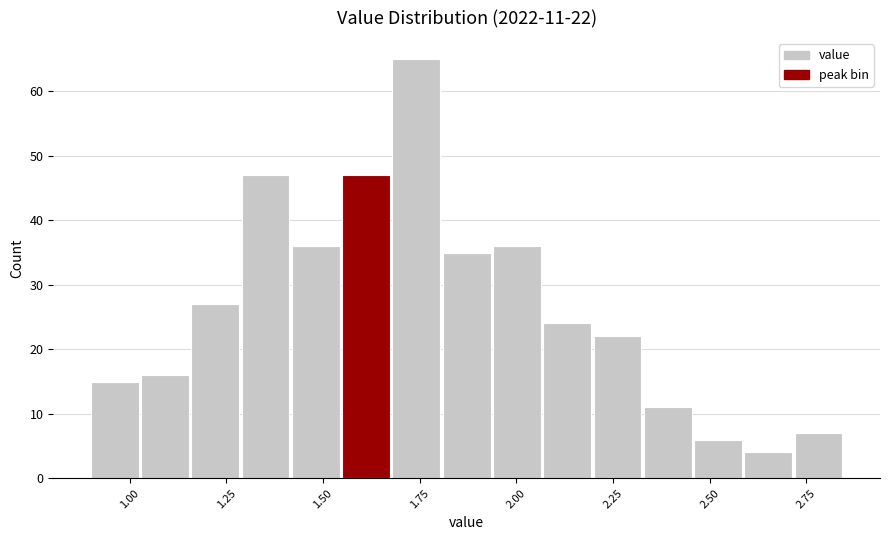

Read against the x-axis, roughly where is the centre of the tallest bar?

1.75